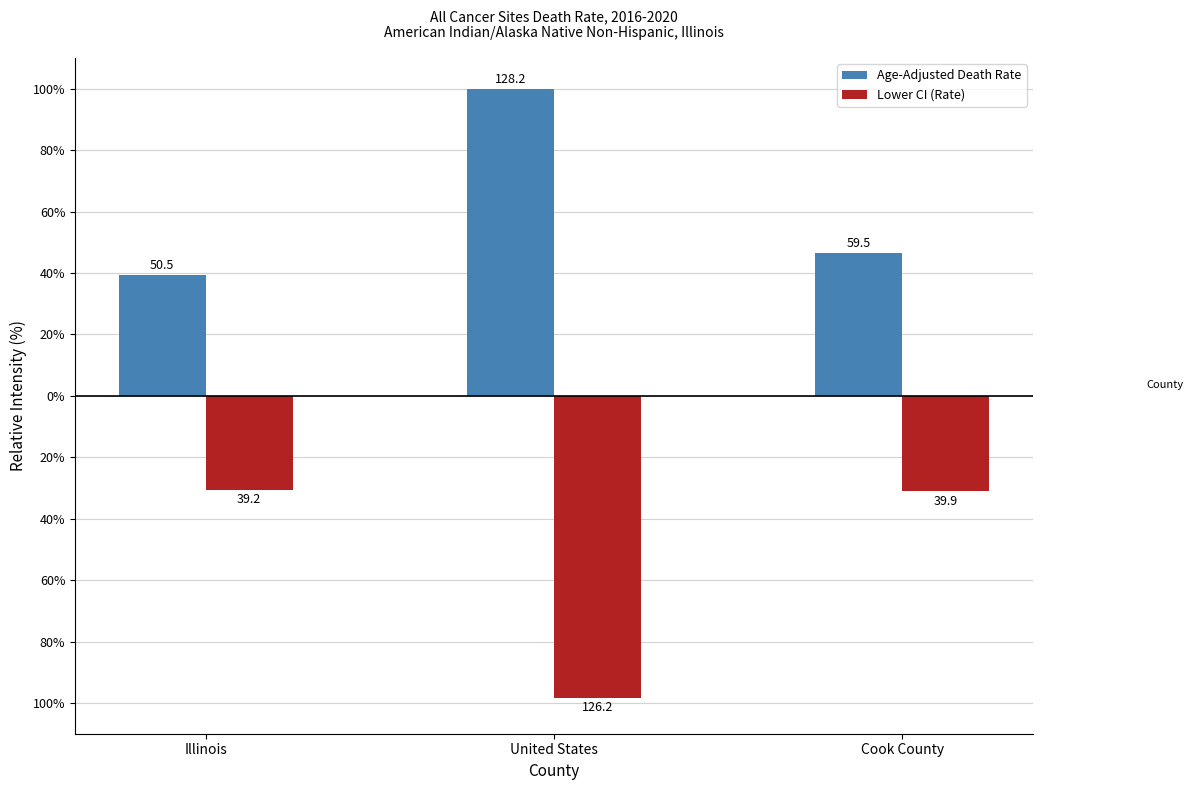

Which series has the largest range (max minus min)?

Lower CI (Rate)